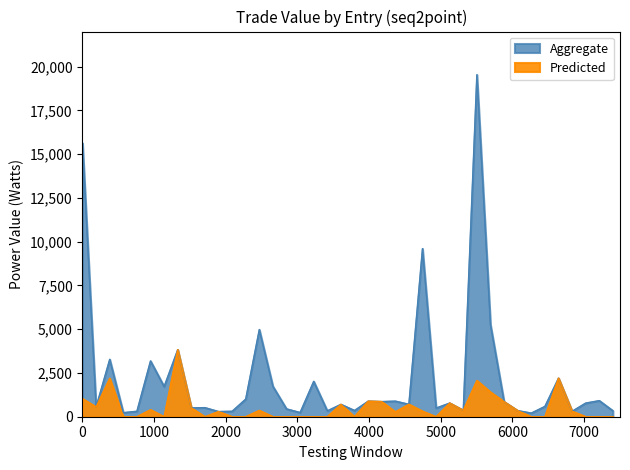

True or false: Predicted and Aggregate intersect in this chart.

False